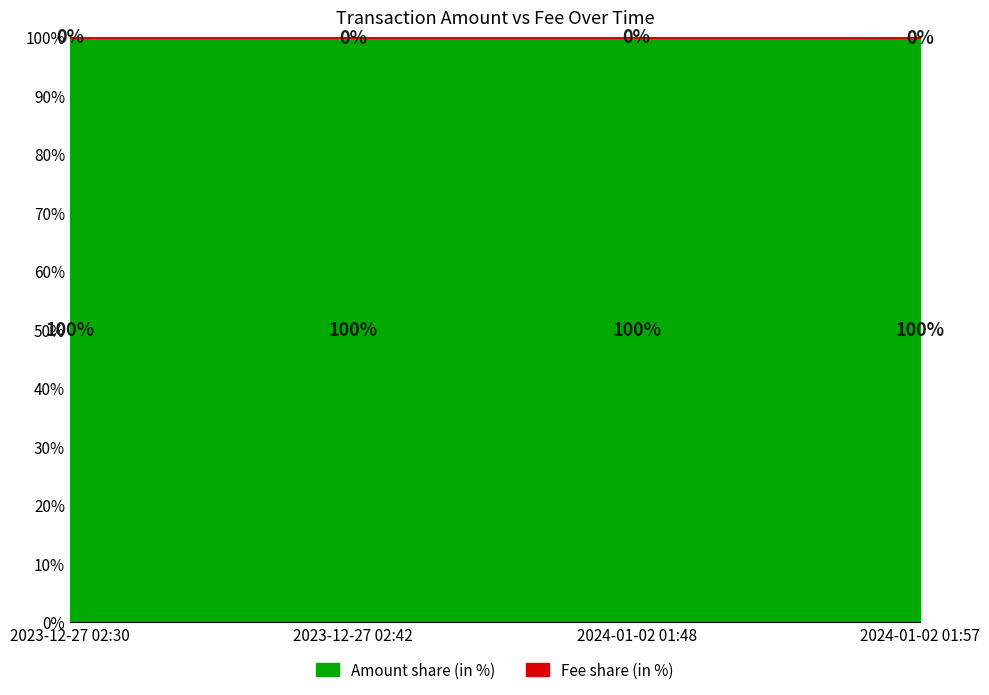

True or false: Fee has a value of 0.1 at 2023-12-27 02:42.

True